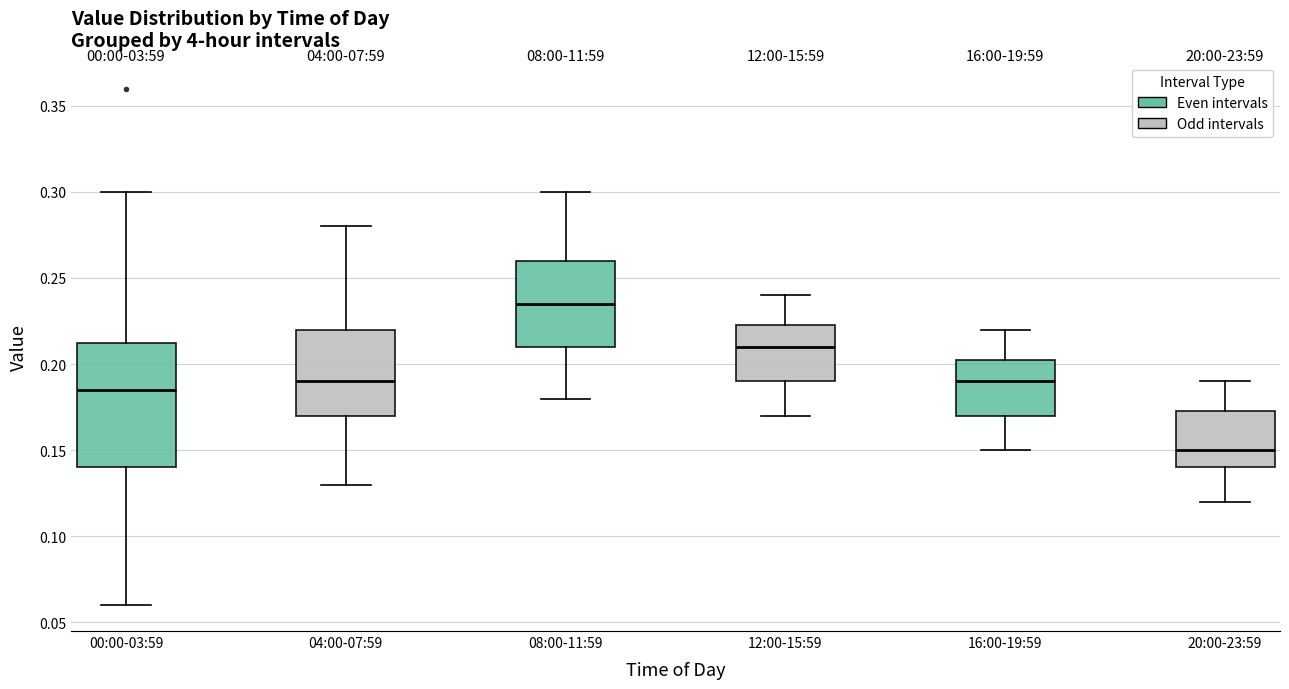

Reading left to right, transcribe this box plot: for each box, give where its median line is, the range the box spans, and where its two whiskers end, as read against the y-axis. The values are not printed on the chart, so give them approximately, as read against the axis.

00:00-03:59: median 0.185, box 0.140 to 0.215, whiskers 0.060 to 0.300
04:00-07:59: median 0.190, box 0.170 to 0.220, whiskers 0.130 to 0.280
08:00-11:59: median 0.235, box 0.210 to 0.260, whiskers 0.180 to 0.300
12:00-15:59: median 0.210, box 0.190 to 0.225, whiskers 0.170 to 0.240
16:00-19:59: median 0.190, box 0.170 to 0.205, whiskers 0.150 to 0.220
20:00-23:59: median 0.150, box 0.140 to 0.175, whiskers 0.120 to 0.190